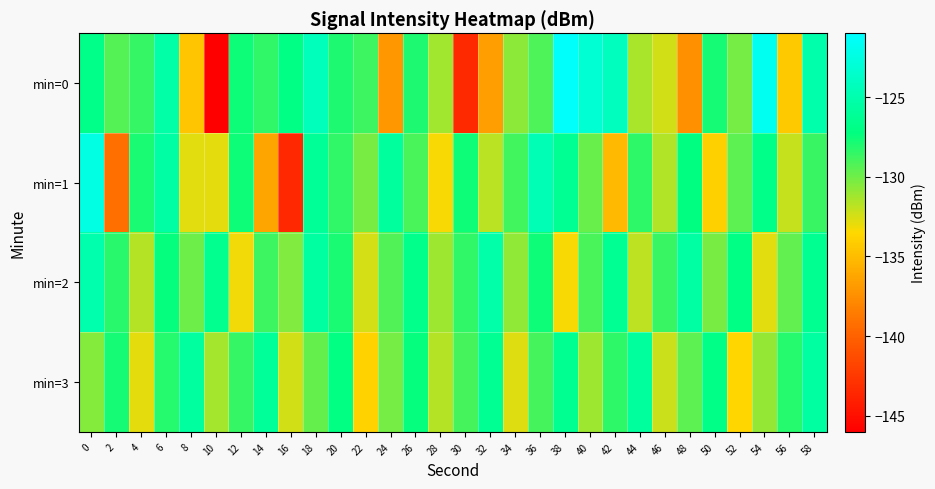

Which category has the highest value across all series?

38